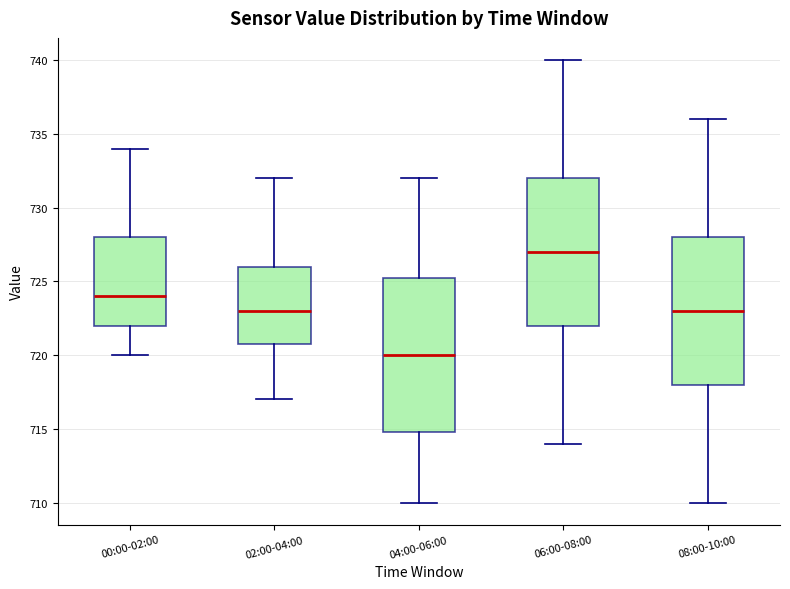

Reading left to right, transcribe this box plot: for each box, give where its median line is, the range the box spans, and where its two whiskers end, as read against the y-axis. The values are not printed on the chart, so give them approximately, as read against the axis.

00:00-02:00: median 724.0, box 722.0 to 728.0, whiskers 720.0 to 734.0
02:00-04:00: median 723.0, box 721.0 to 726.0, whiskers 717.0 to 732.0
04:00-06:00: median 720.0, box 715.0 to 725.5, whiskers 710.0 to 732.0
06:00-08:00: median 727.0, box 722.0 to 732.0, whiskers 714.0 to 740.0
08:00-10:00: median 723.0, box 718.0 to 728.0, whiskers 710.0 to 736.0